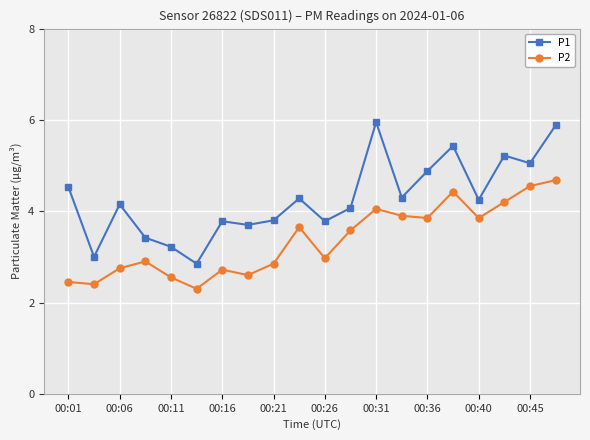

True or false: P1 and P2 intersect in this chart.

False